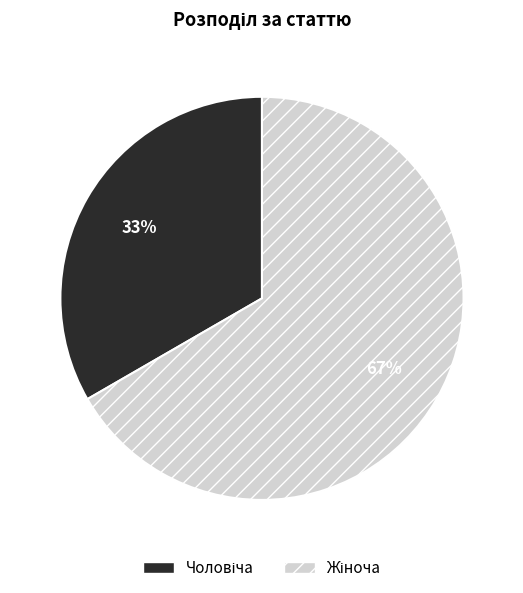

To the nearest percent, what is the average slice percentage?

50%